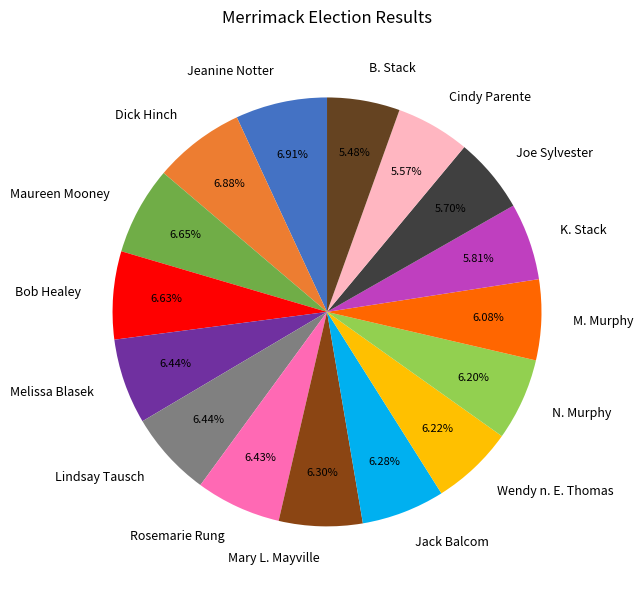

Between Jack Balcom and Joe Sylvester, which is larger?

Jack Balcom